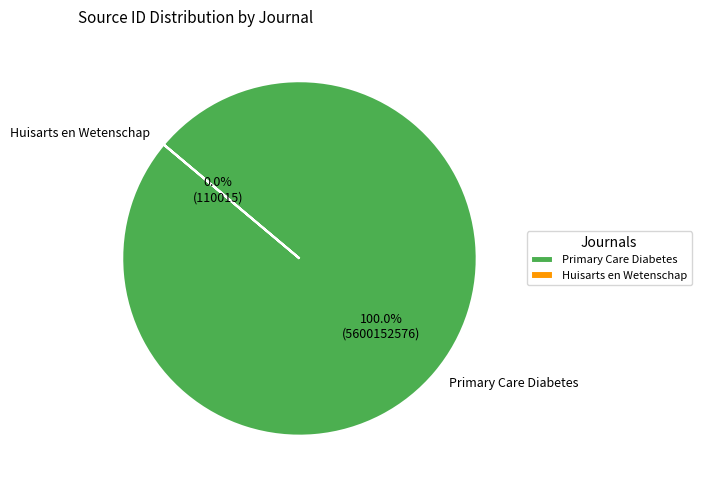

How many segments does this pie chart have?

2